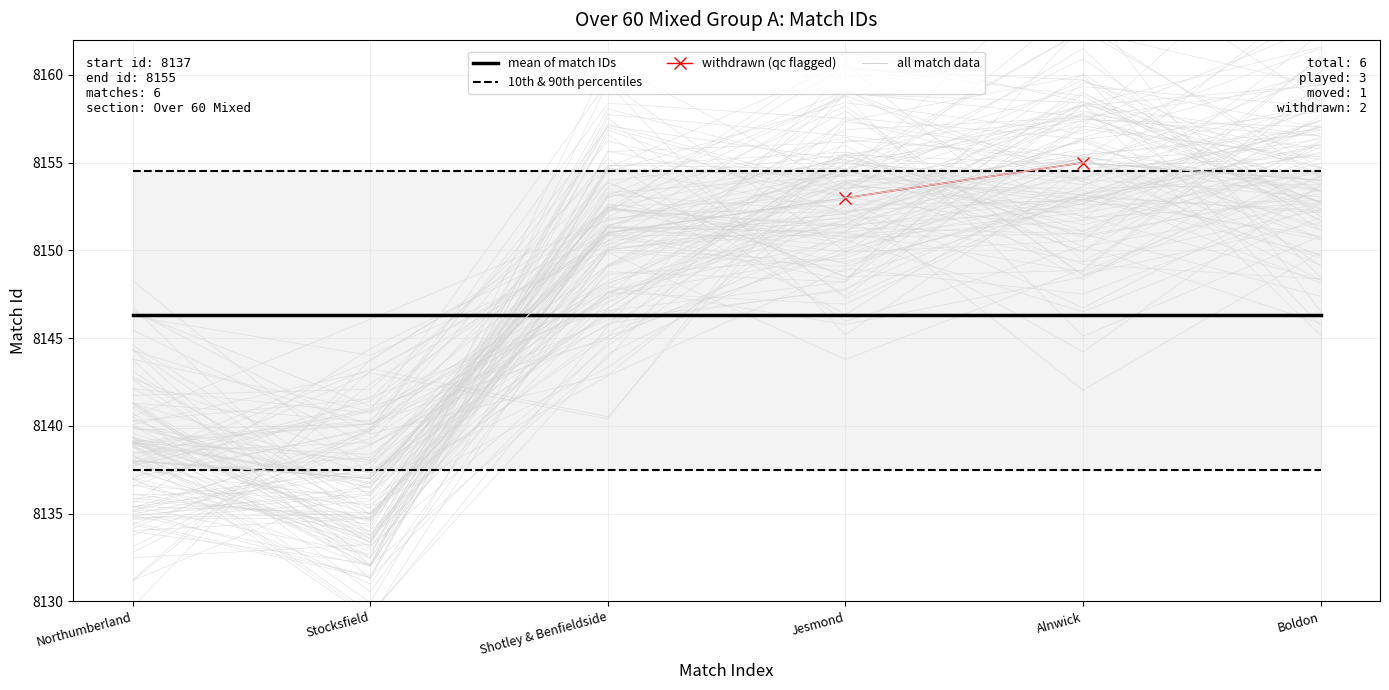

Reading left to right, transcribe all the data shown in this chart.

8138	8137	8151	8153	8155	8154